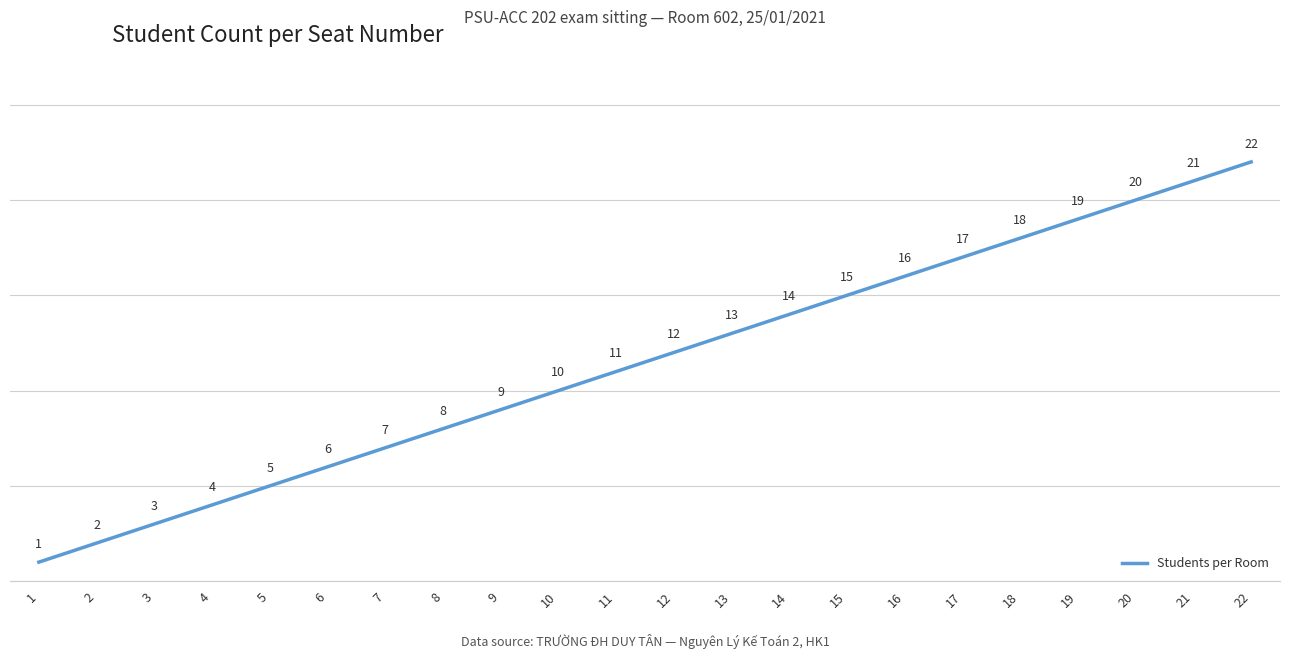

Where is the data nearest to the value 11?

11